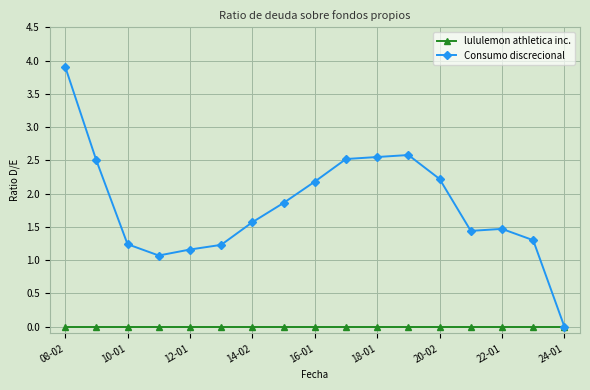

Which series has the largest total across all categories?

Consumo discrecional